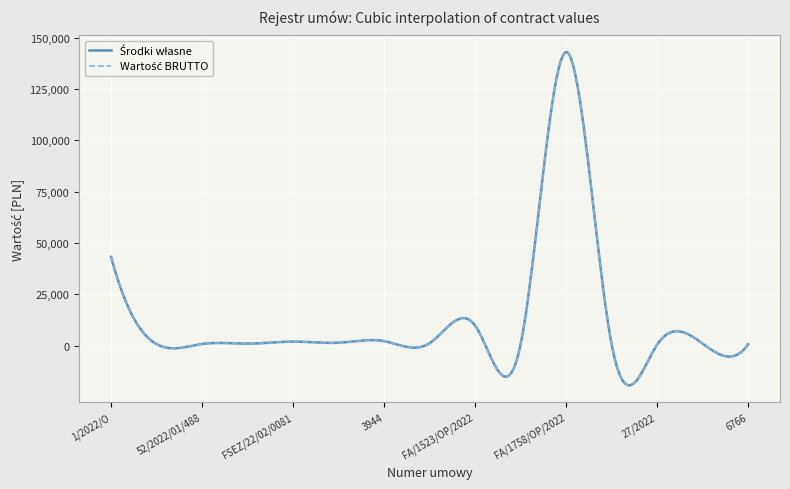

Does the chart have visible grid lines?

Yes